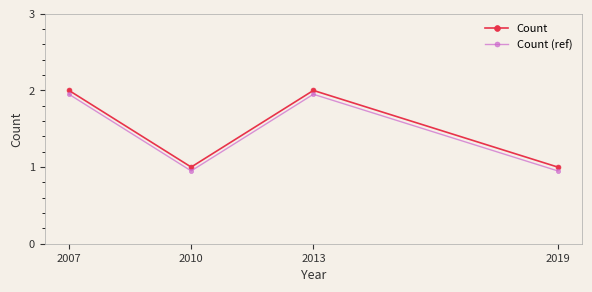

What are all the series names shown in the legend?

Count, Count (ref)